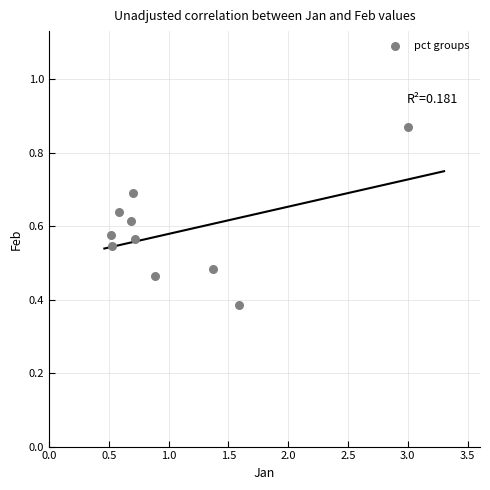

What is the range of X values (max minus min)?

2.5